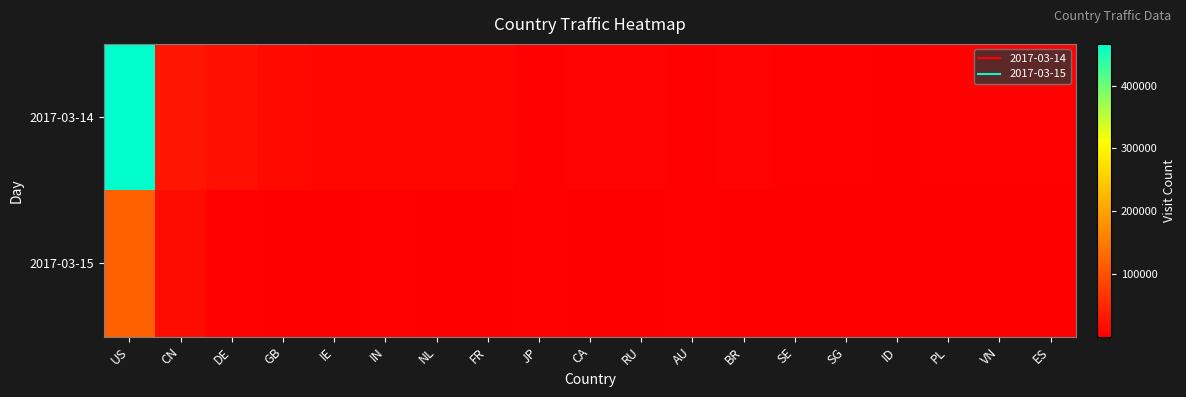

Count the number of categories in the chart.

19